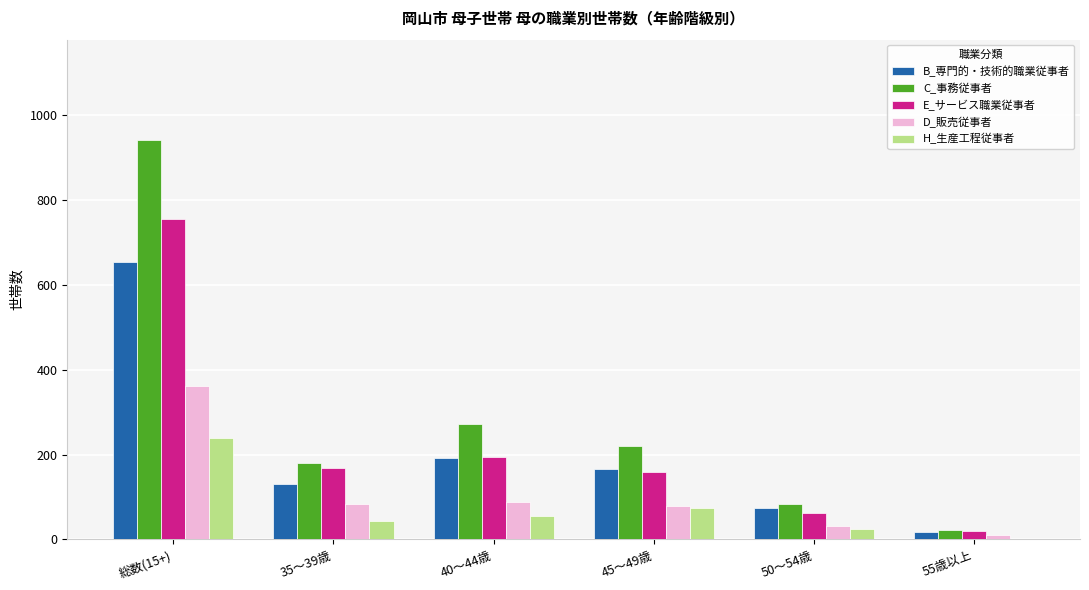

Which category has the highest value in the D_販売従事者 series?

総数(15+)